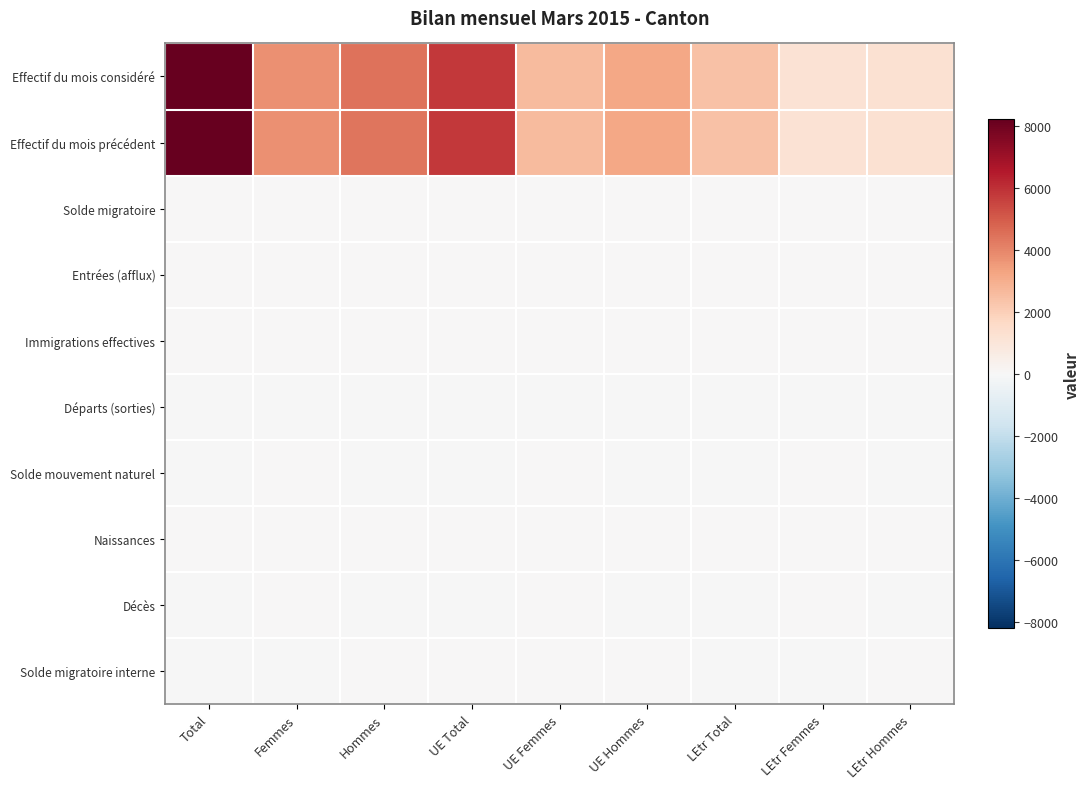

At which category does the chart reach its peak across all series?

Total